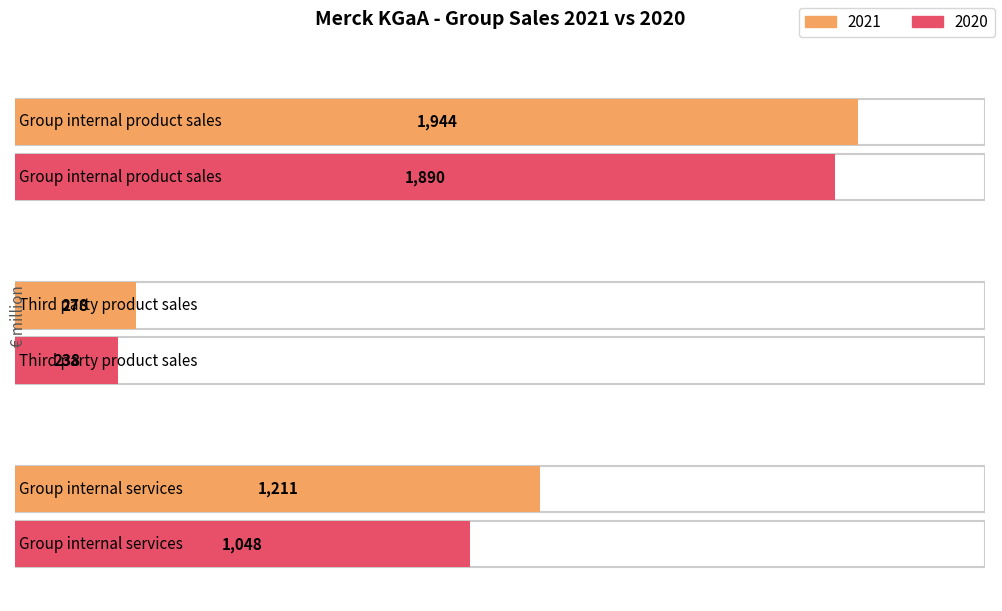

What is the label of the 3rd point from the left?

Group internal services